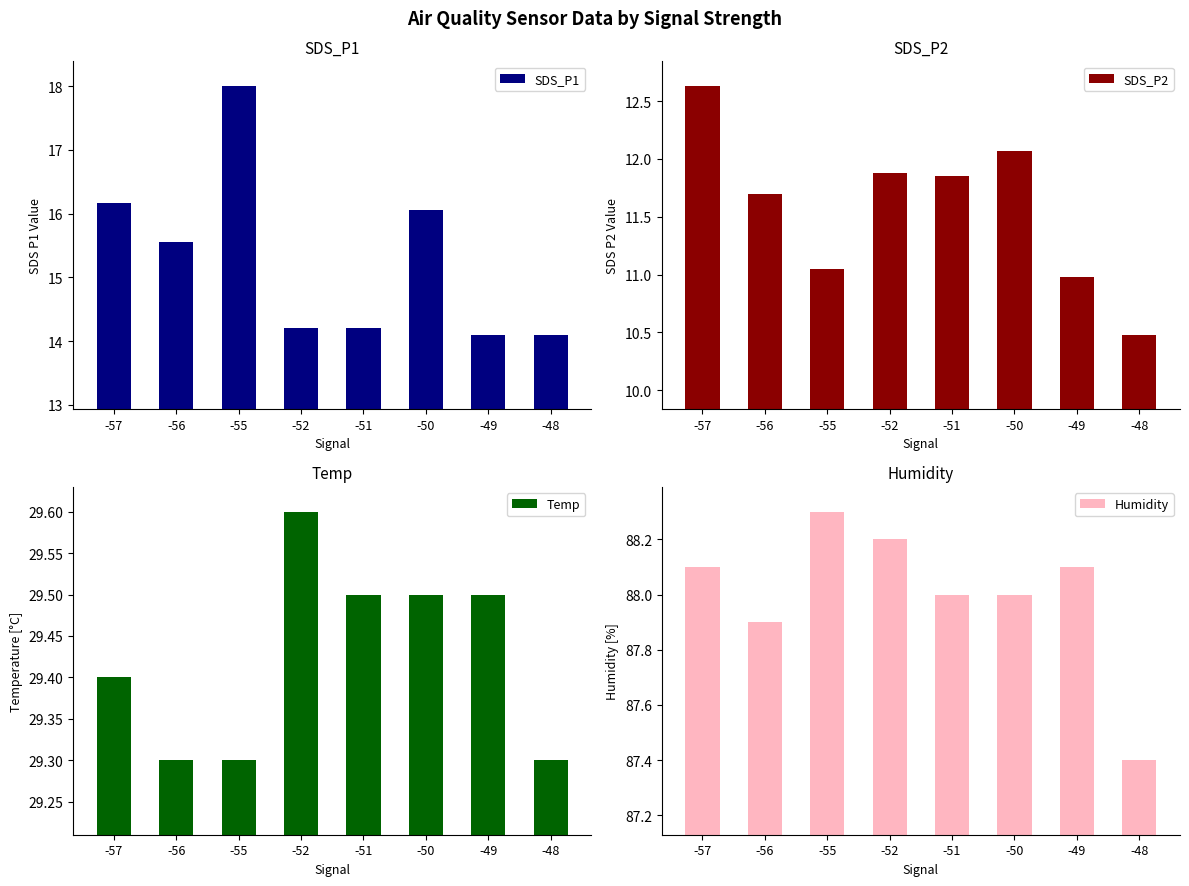

Rank the series at -52 from highest to lowest value.

Humidity, Temp, SDS_P1, SDS_P2